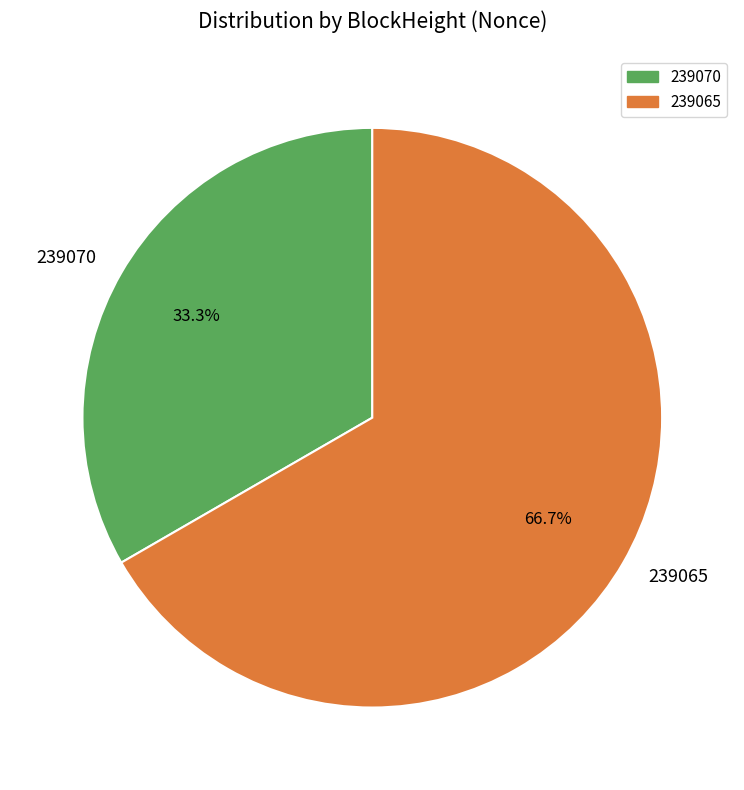

Combined, what portion of the pie is 239065 and 239070?

100.0%